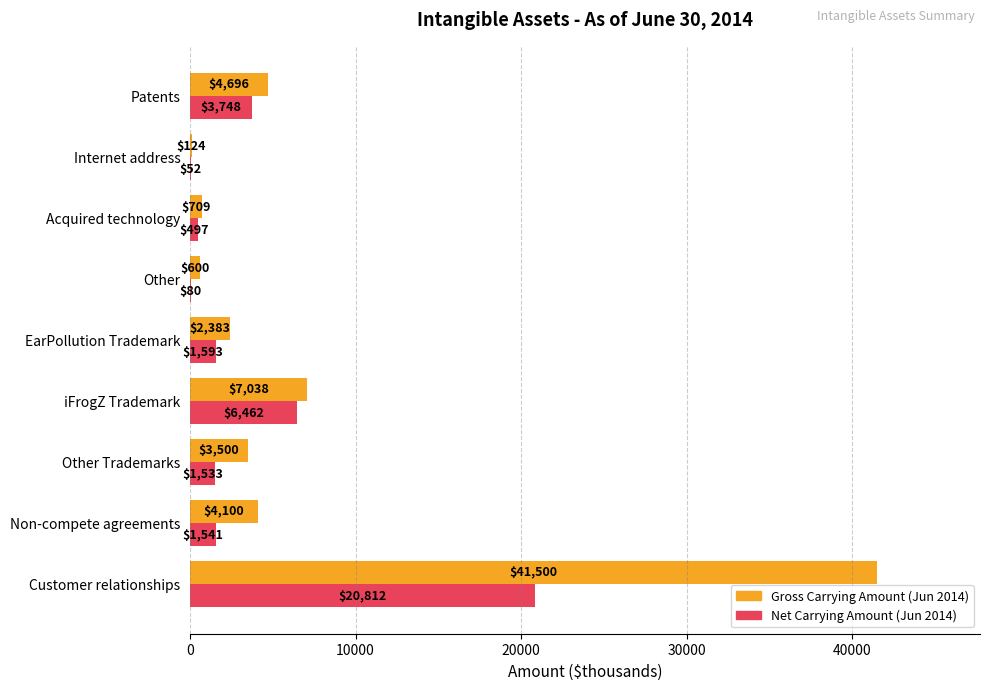

What is the sum of the Net Carrying Amount (Jun 2014) values at Other Trademarks and Acquired technology?

2030